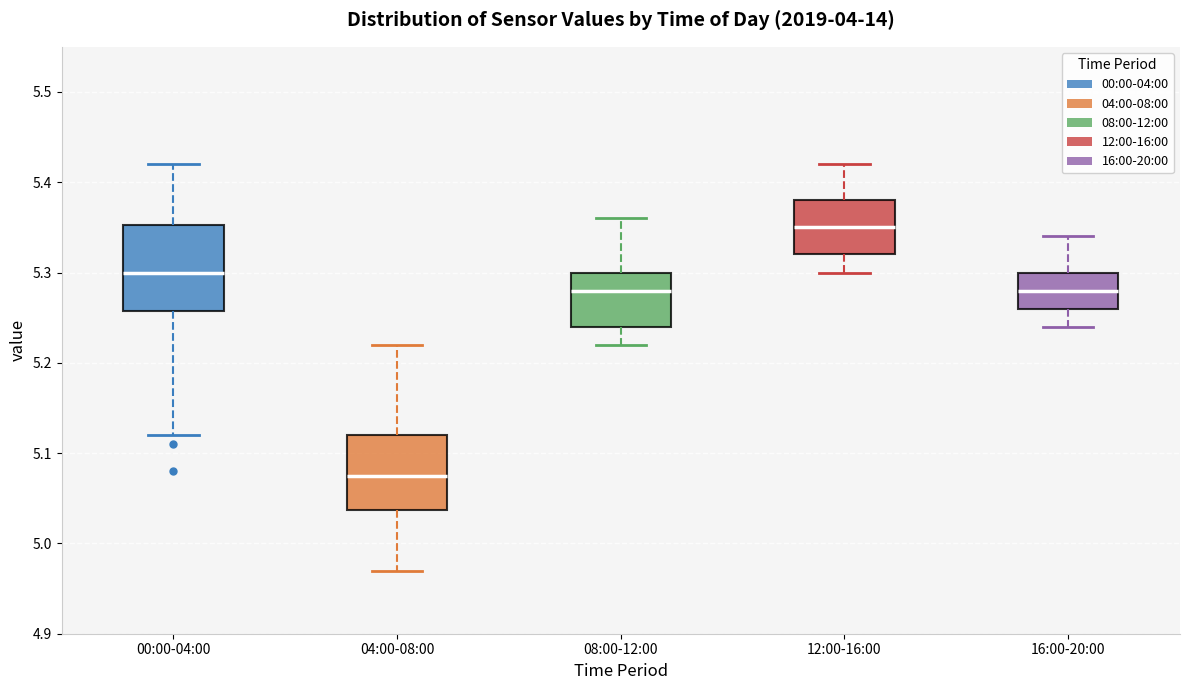

Where does the lower whisker of the box for 04:00-08:00 end on the y-axis? The values are not printed on the chart, so give them approximately, as read against the axis.

4.97